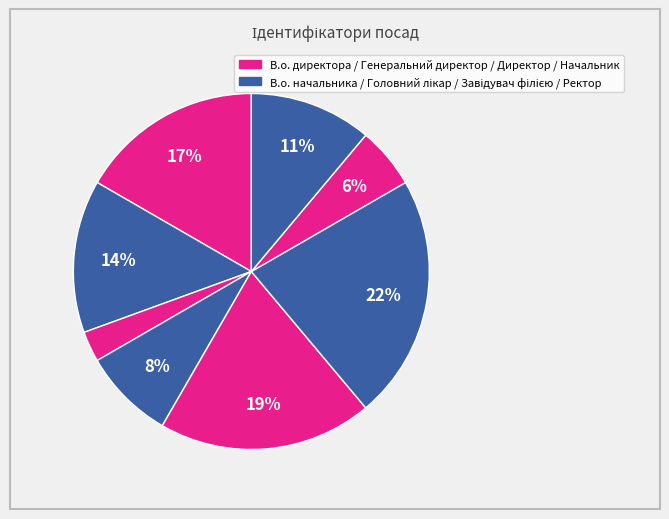

Is there any slice that represents more than half of the pie?

No